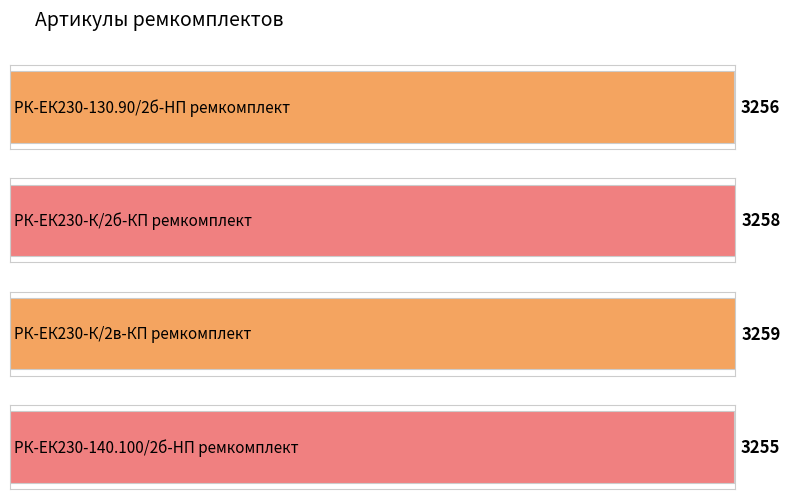

What is the label of the 2nd bar from the left?

РК-ЕК230-К/2б-КП ремкомплект